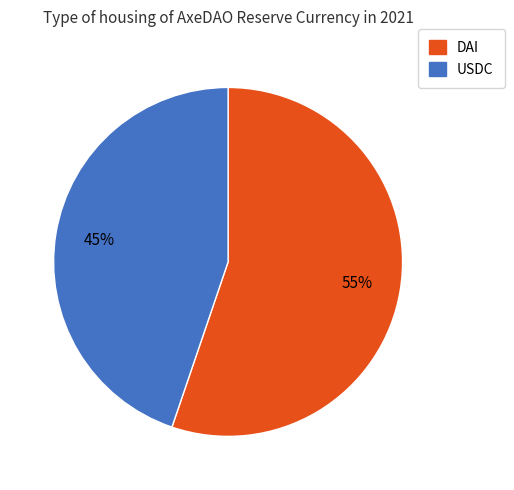

Between DAI and USDC, which is larger?

DAI